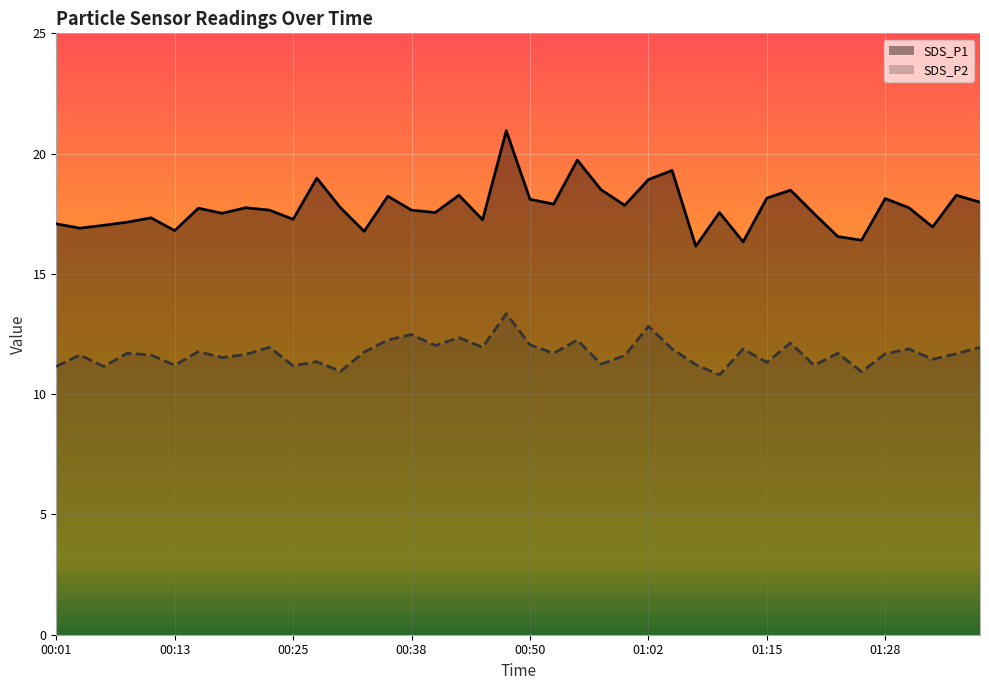

Reading left to right, extract all data points from this chart.

SDS_P1: 17.1	16.9	17.0	17.1	17.3	16.8	17.7	17.5	17.8	17.6	17.3	19.0	17.8	16.8	18.2	17.6	17.6	18.3	17.2	20.9	18.1	17.9	19.7	18.5	17.9	18.9	19.3	16.1	17.6	16.3	18.1	18.5	17.5	16.6	16.4	18.1	17.8	16.9	18.3	18.0
SDS_P2: 11.2	11.6	11.2	11.7	11.6	11.2	11.8	11.5	11.7	11.9	11.2	11.3	10.9	11.8	12.2	12.5	12.0	12.3	11.9	13.3	12.1	11.7	12.2	11.2	11.6	12.8	11.9	11.2	10.8	11.9	11.3	12.1	11.2	11.7	10.9	11.7	11.9	11.4	11.7	11.9